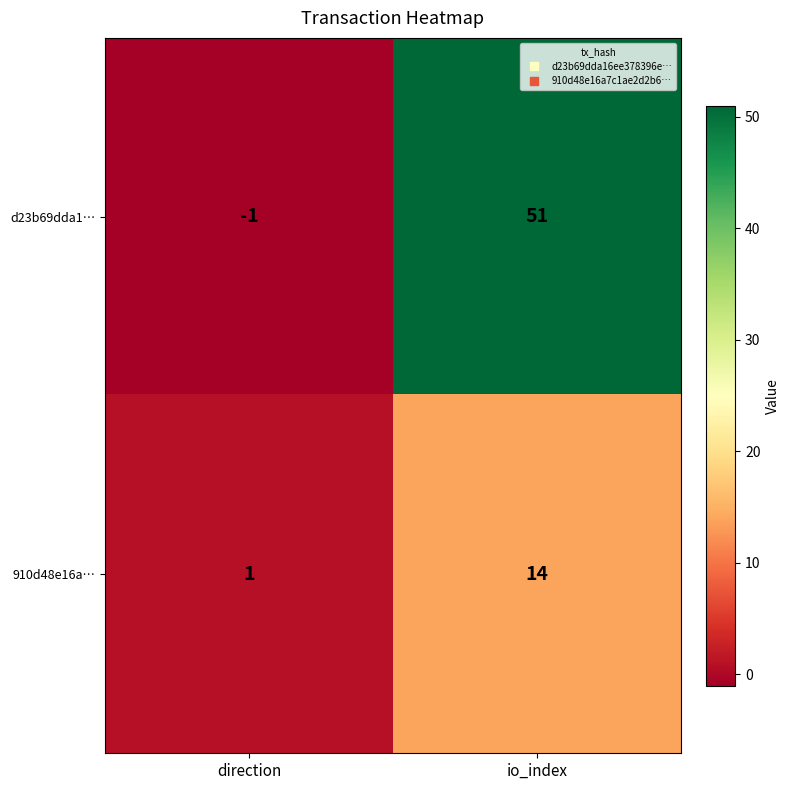

What is the average value of the 910d48e16a… series?

8